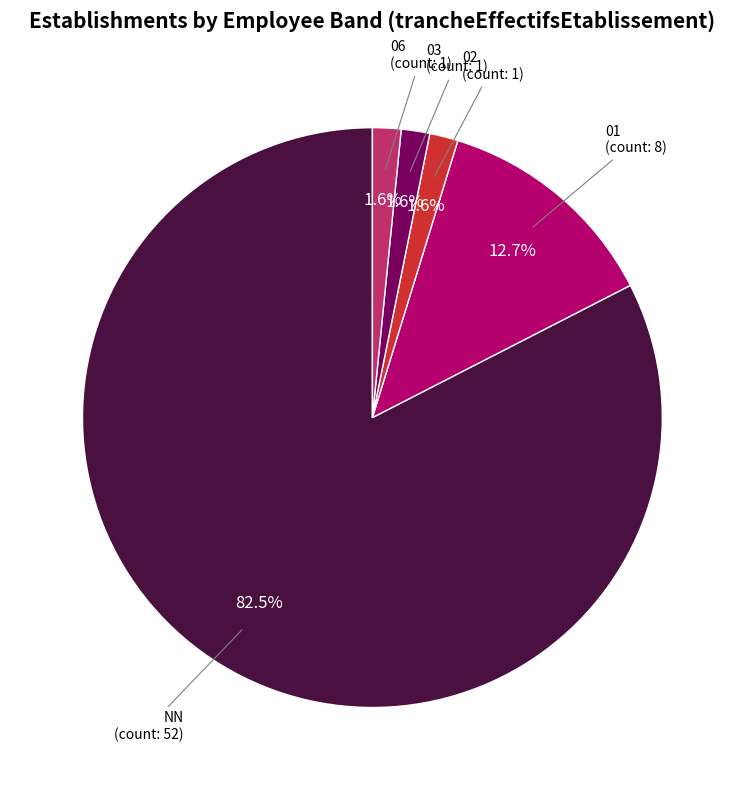

Which category has the biggest portion of the pie?

NN